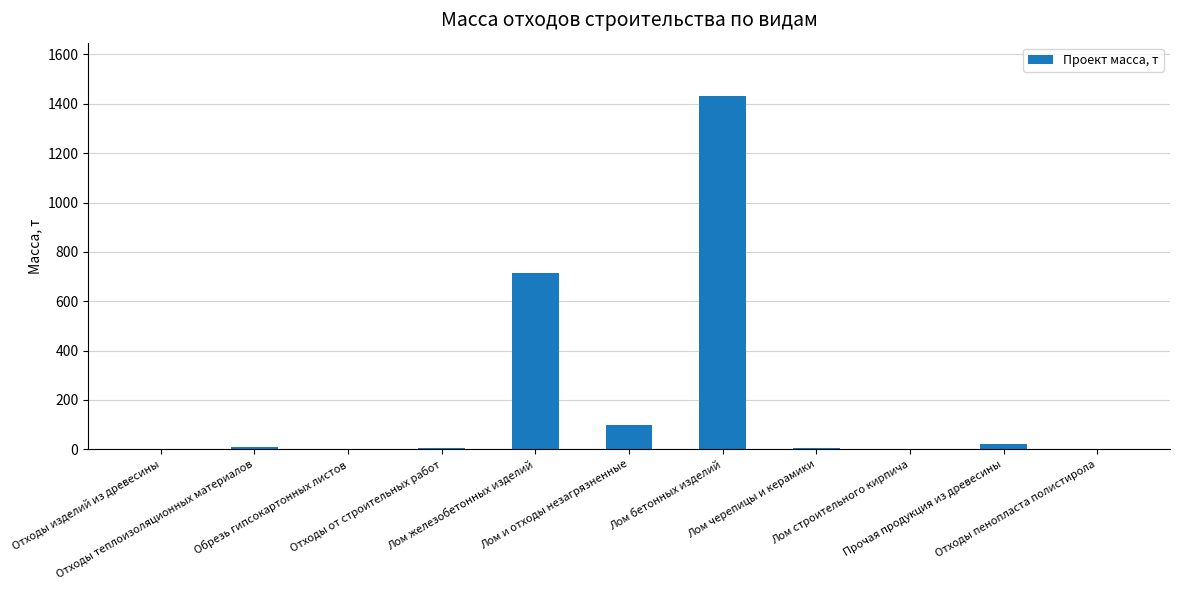

What is the maximum value shown in the chart?

1432.9